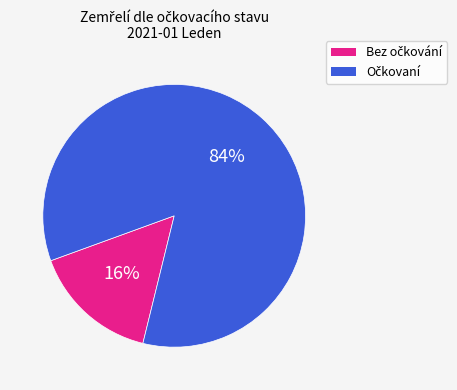

To the nearest percent, what is the average slice percentage?

50%